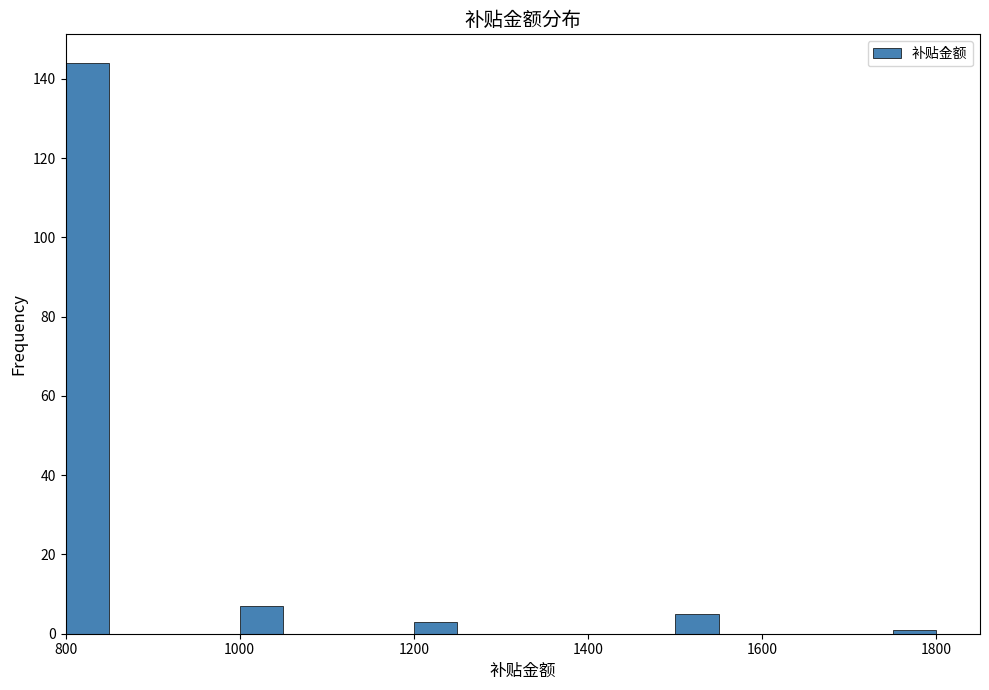

Read against the x-axis, roughly where is the centre of the tallest bar?

820